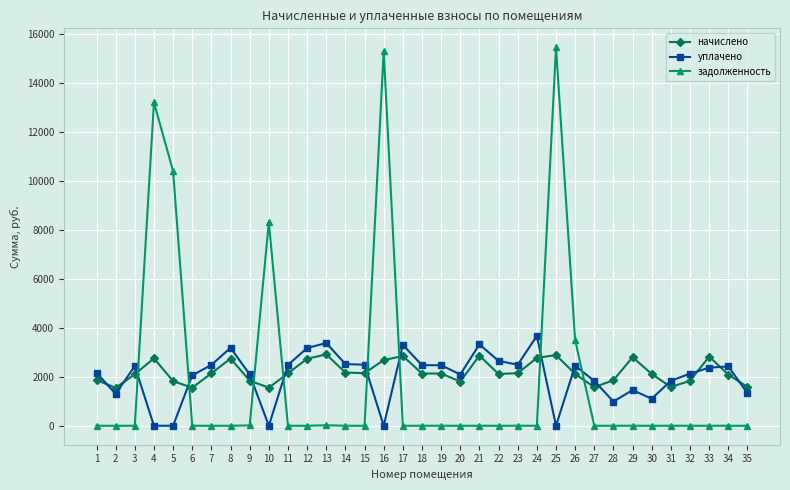

What is the difference between the начислено values at 4 and 22?

643.7